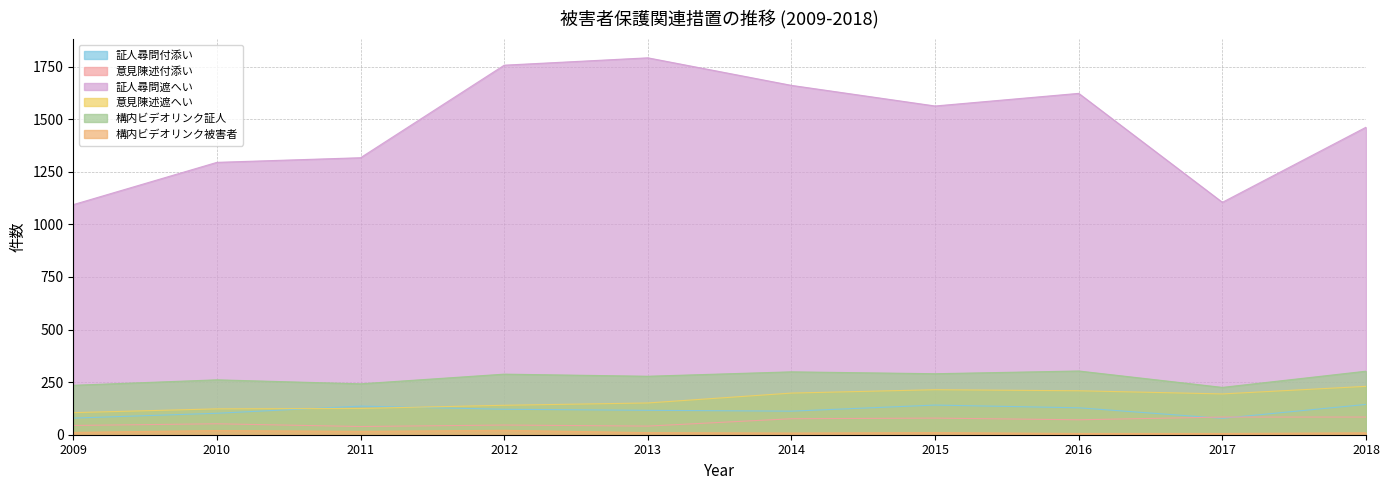

True or false: 構内ビデオリンク被害者 and 意見陳述付添い intersect in this chart.

False